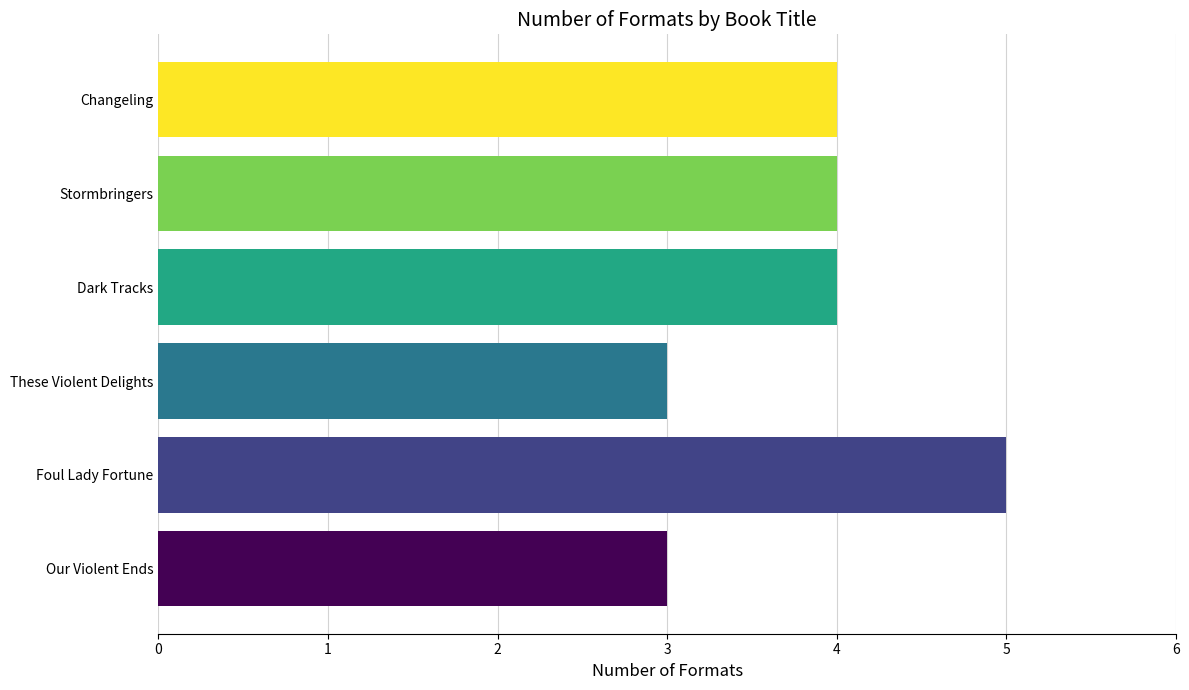

Between Foul Lady Fortune and Our Violent Ends, which is larger?

Foul Lady Fortune